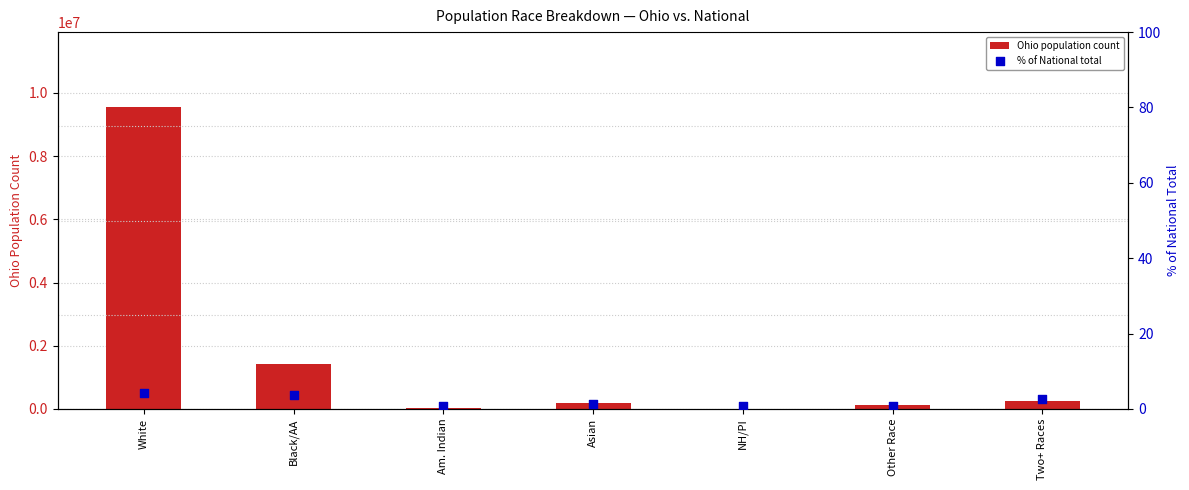

Which series contains the highest Y value?

Ohio population count